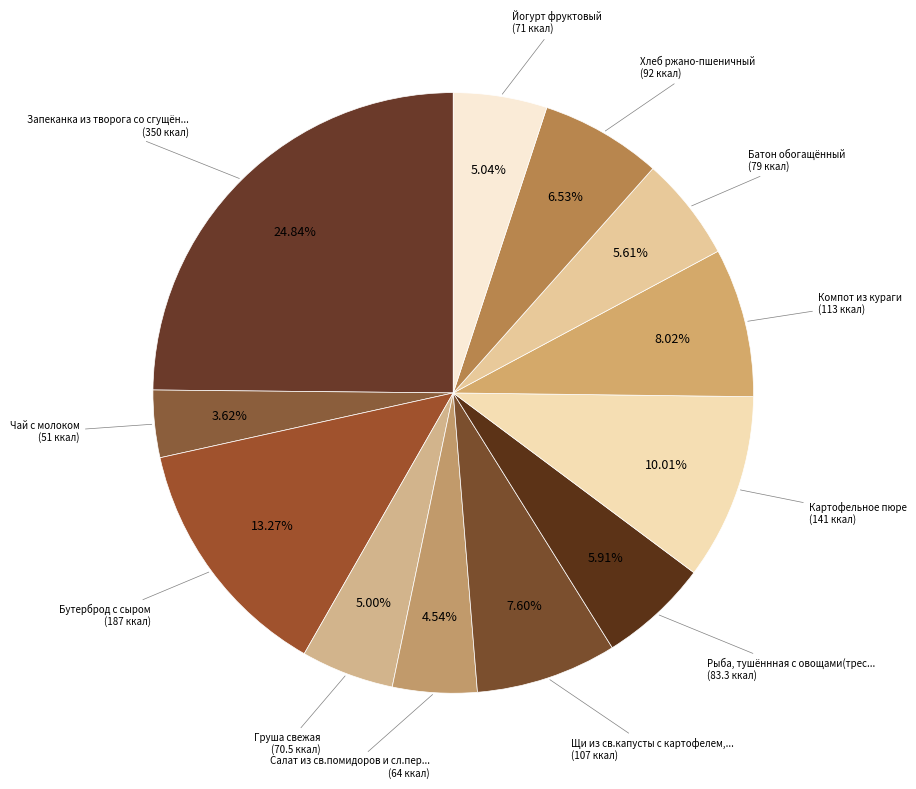

What is the largest slice in the pie chart?

Запеканка из творога со сгущённым молоком